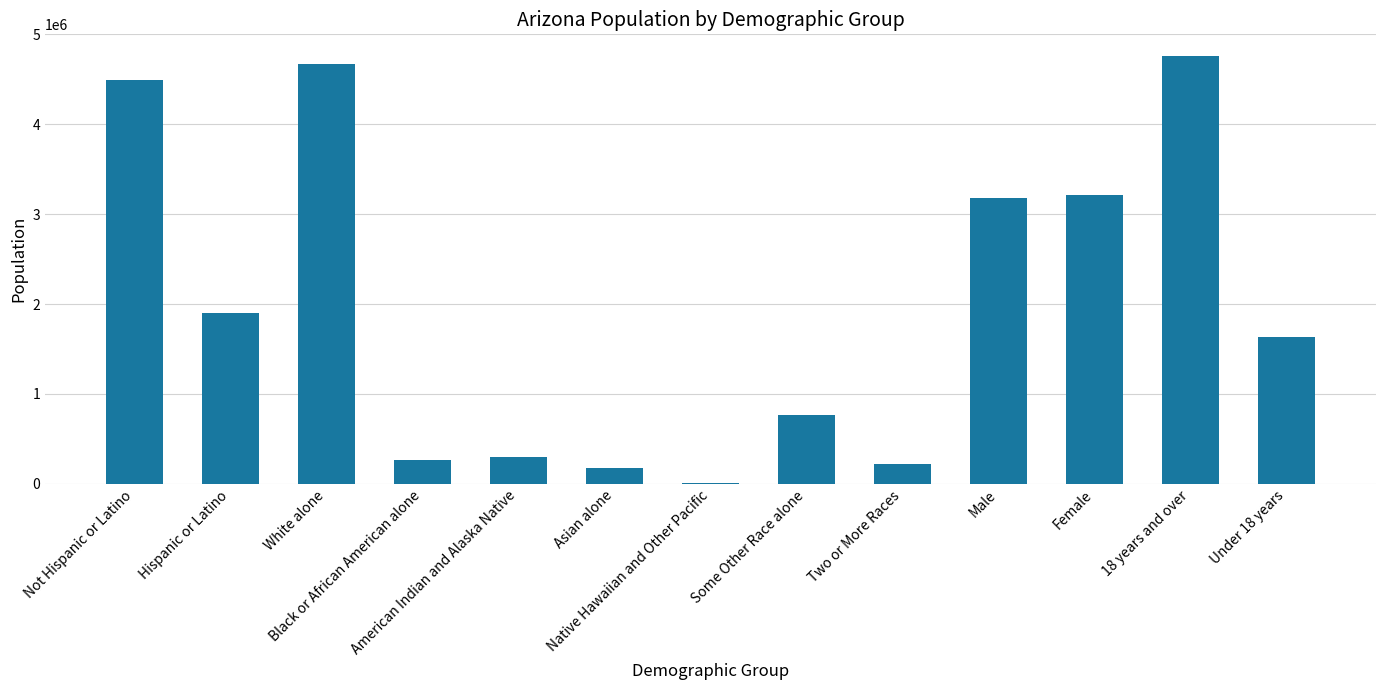

Reading left to right, list all the values displayed in this chart.

4496868	1895149	4667121	259008	296529	176695	12648	761716	218300	3175823	3216194	4763003	1629014